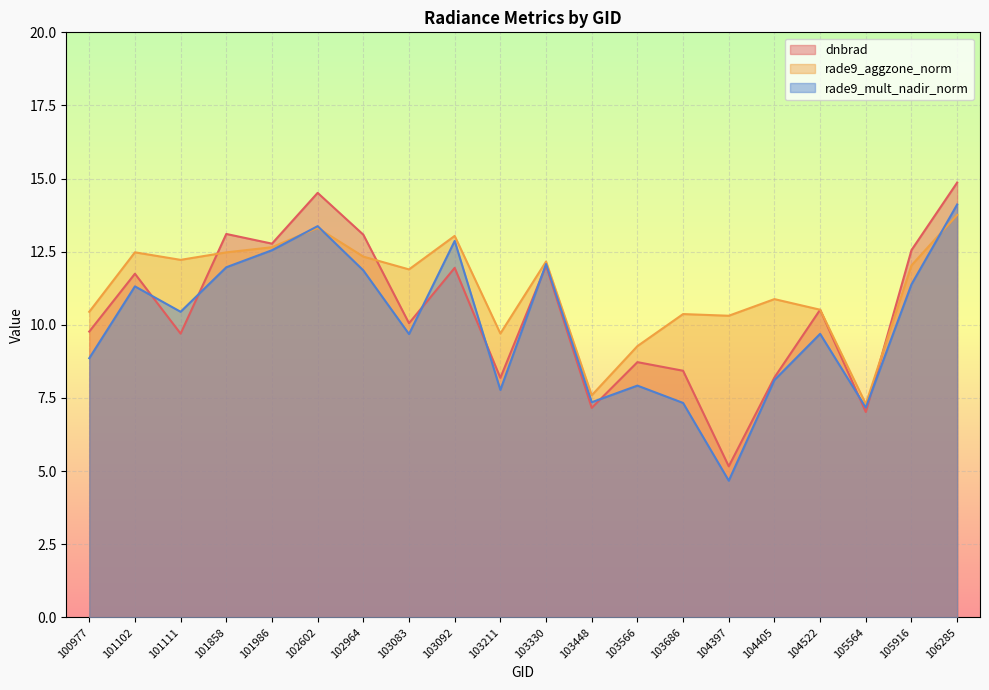

List the series in order of their overall mean, highest first.

rade9_aggzone_norm, dnbrad, rade9_mult_nadir_norm